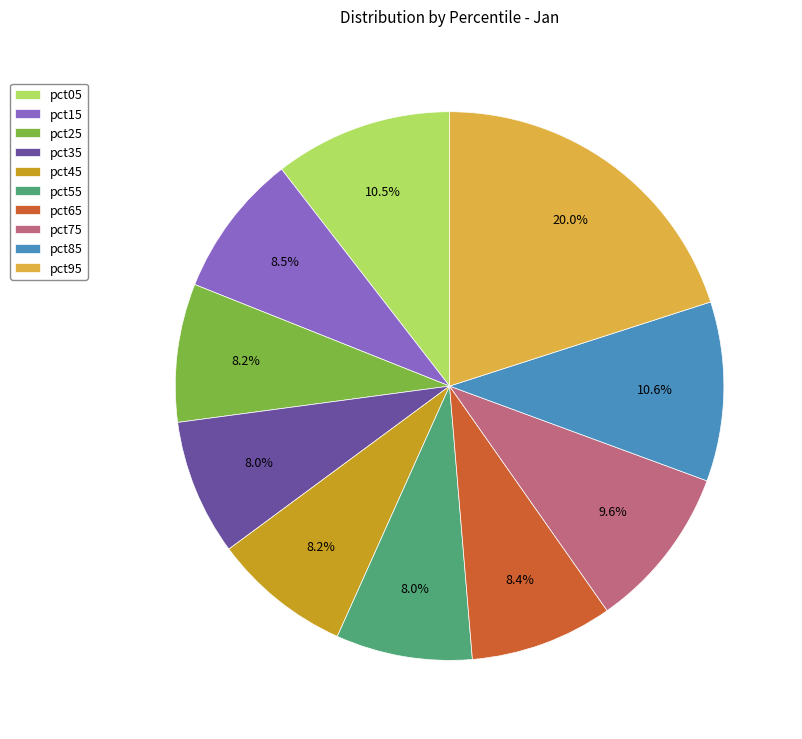

To the nearest percent, what is the difference between the pct95 and pct75 slice percentages?

10%